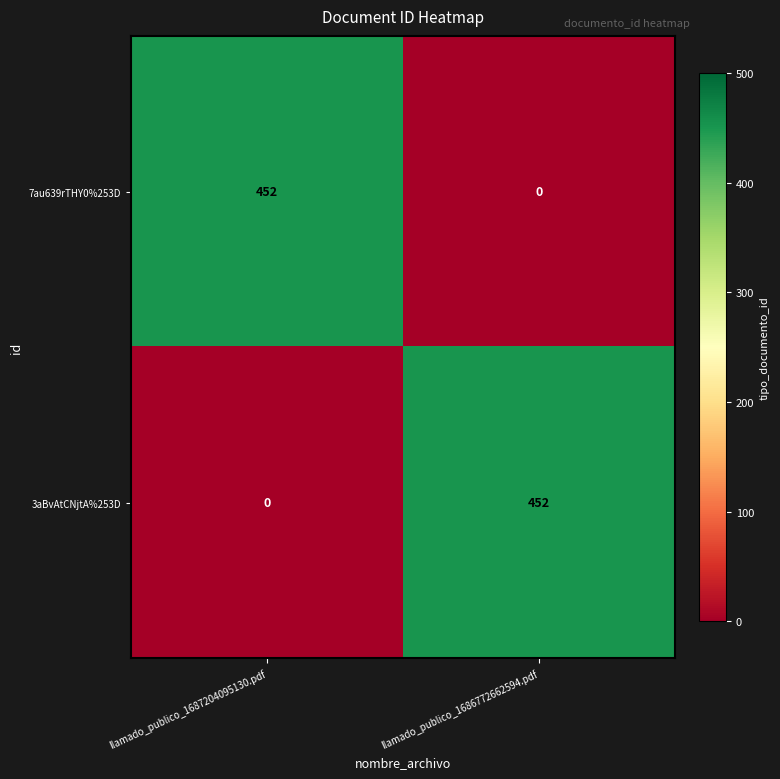

At llamado_publico_1686772662594.pdf, list the series in order from smallest to largest.

7au639rTHY0%253D, 3aBvAtCNjtA%253D